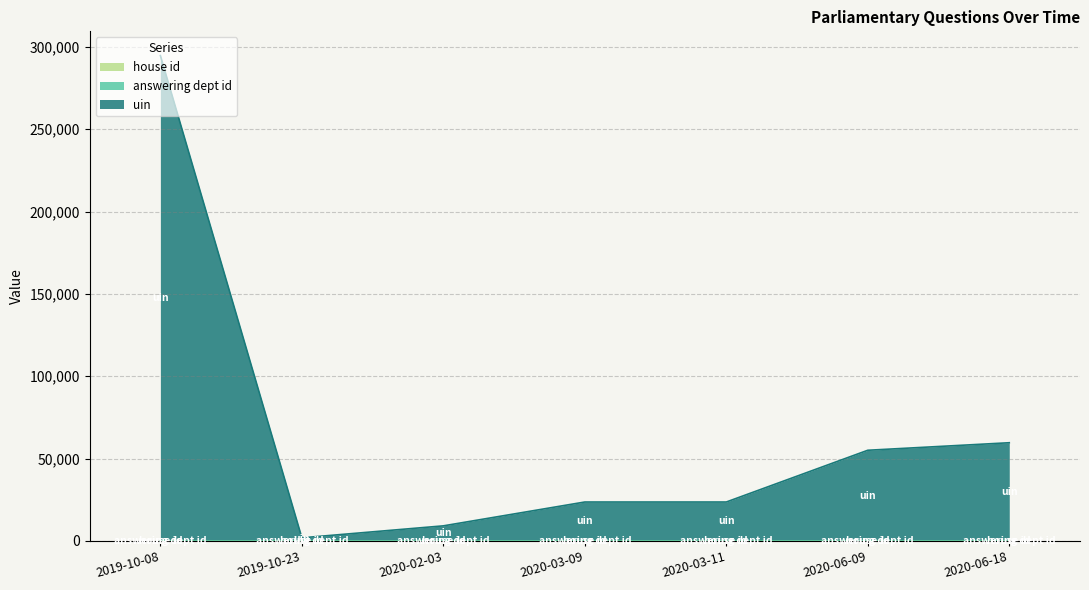

Does the chart have visible grid lines?

Yes